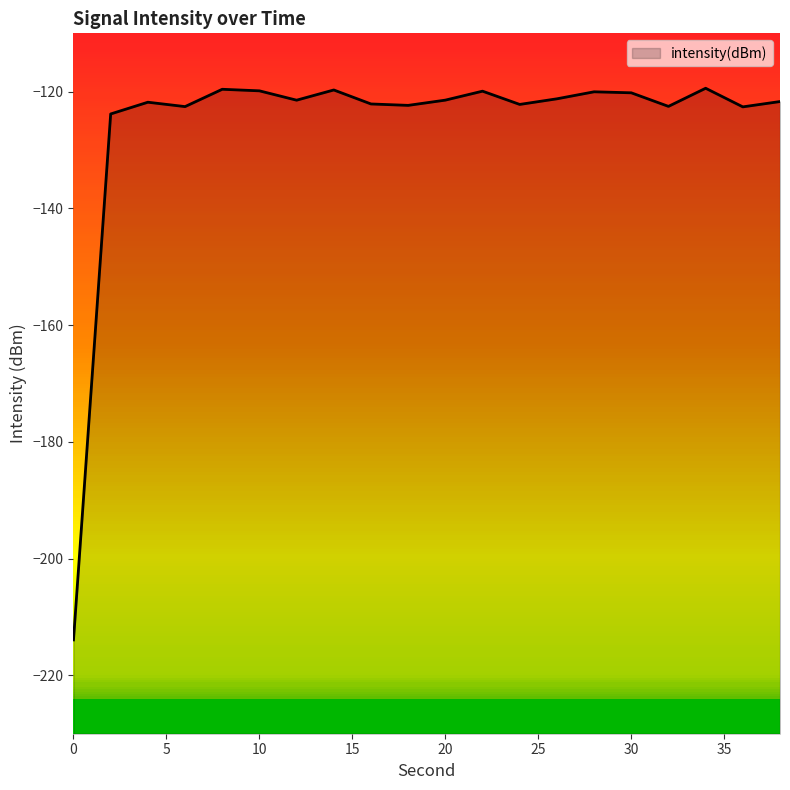

What is the maximum value shown in the chart?

-119.4